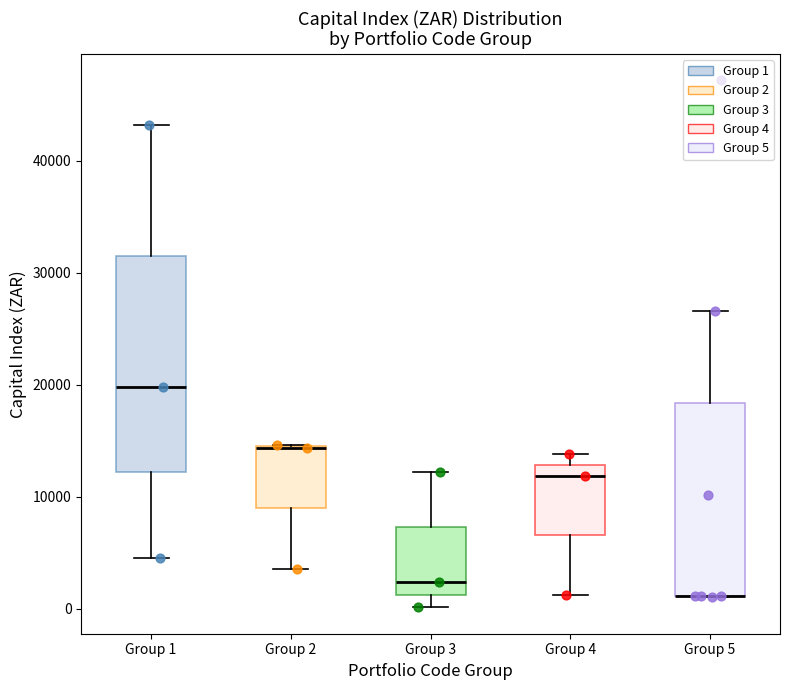

Reading left to right, read every box against the y-axis: the position of its median line, the range the box covers, and the ends of its whiskers. The values are not printed on the chart, so give them approximately, as read against the axis.

Group 1: median 20000, box 12000 to 31000, whiskers 5000 to 43000
Group 2: median 14000 (drawn on the box's upper edge), box 9000 to 15000, whiskers 4000 to 15000
Group 3: median 2000, box 1000 to 7000, whiskers 0 to 12000
Group 4: median 12000, box 7000 to 13000, whiskers 1000 to 14000
Group 5: median 1000 (drawn on the box's lower edge), box 1000 to 18000, whiskers 1000 to 27000